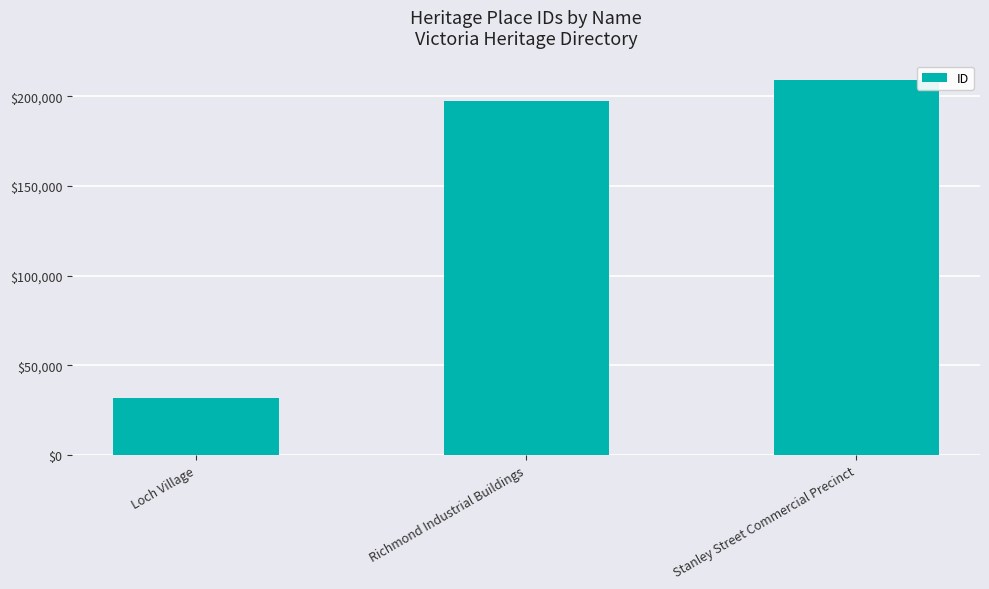

The chart shows a value of 44713 at Loch Village. True or false?

False